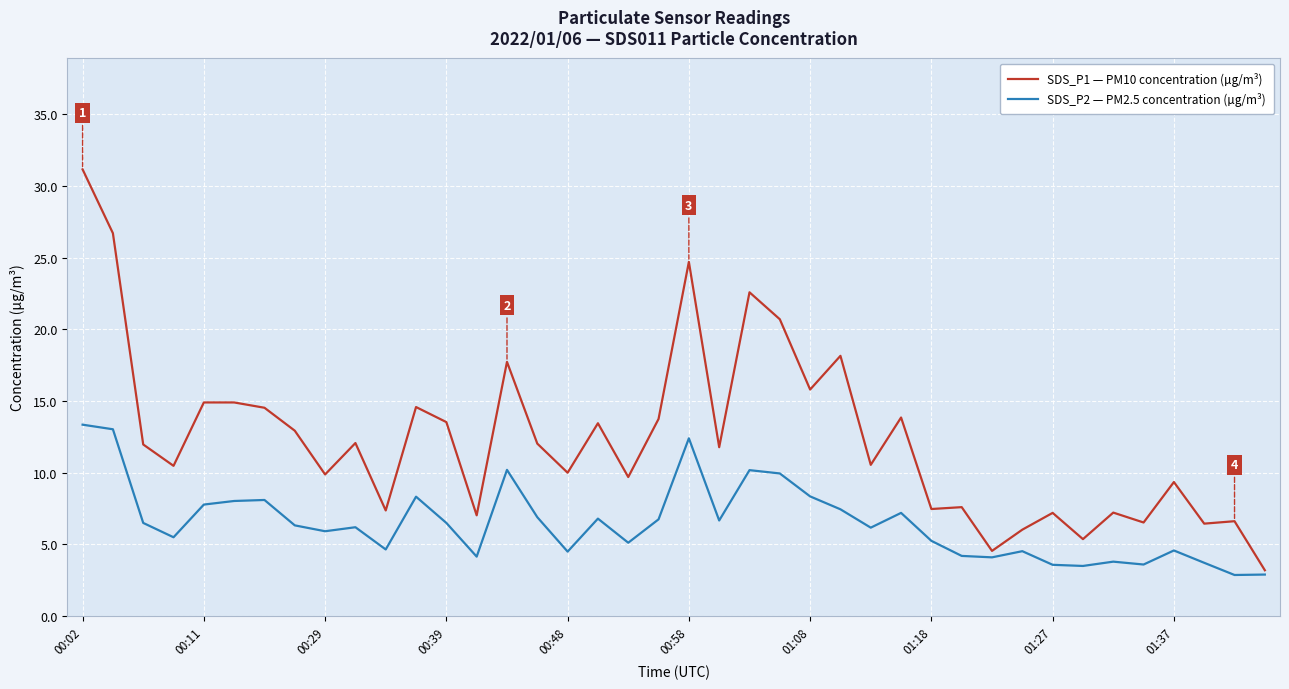

What is the minimum value shown in the chart?

2.9